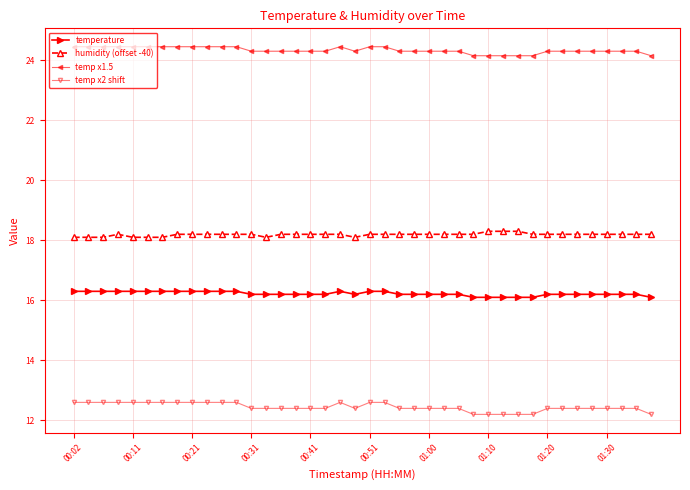

Rank the series by their maximum value, from lowest to highest.

temp x2 shift, temperature, humidity (offset -40), temp x1.5